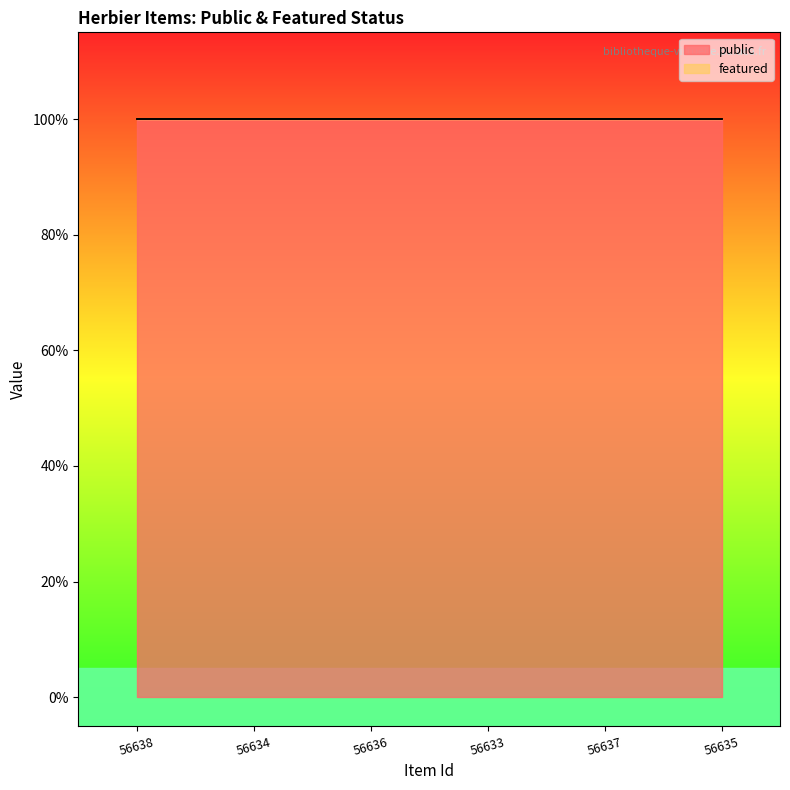

True or false: featured and public intersect in this chart.

False